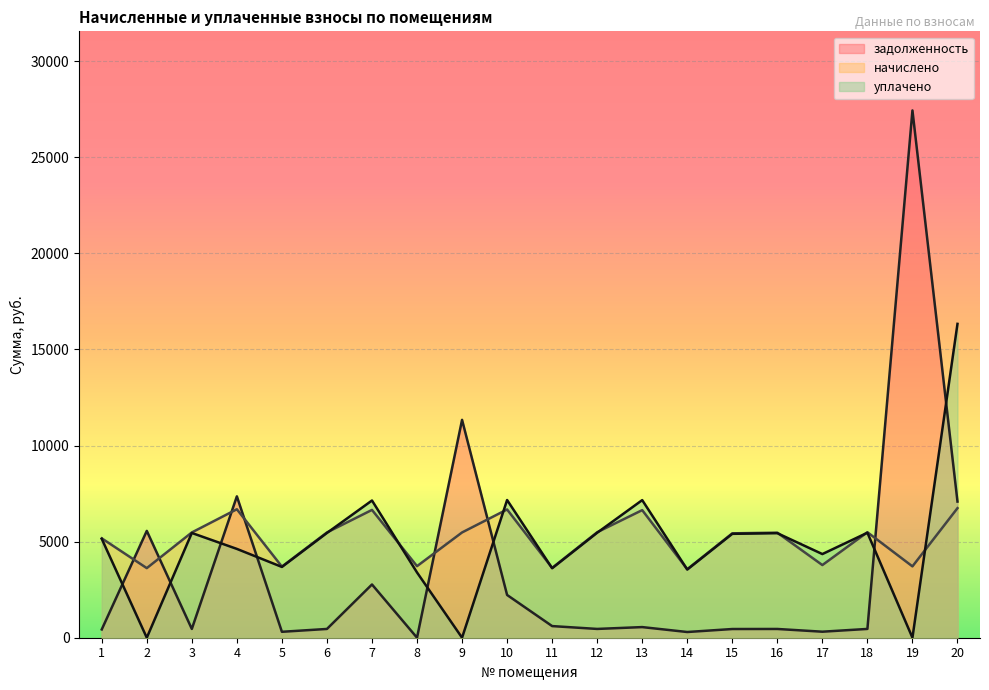

How many lines are shown in the chart?

3